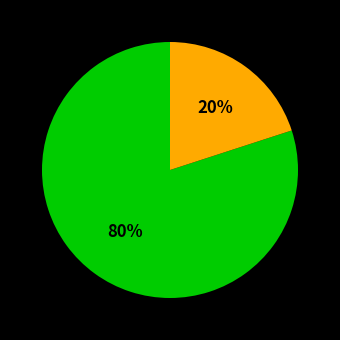

To the nearest percent, what is the average slice percentage?

50%